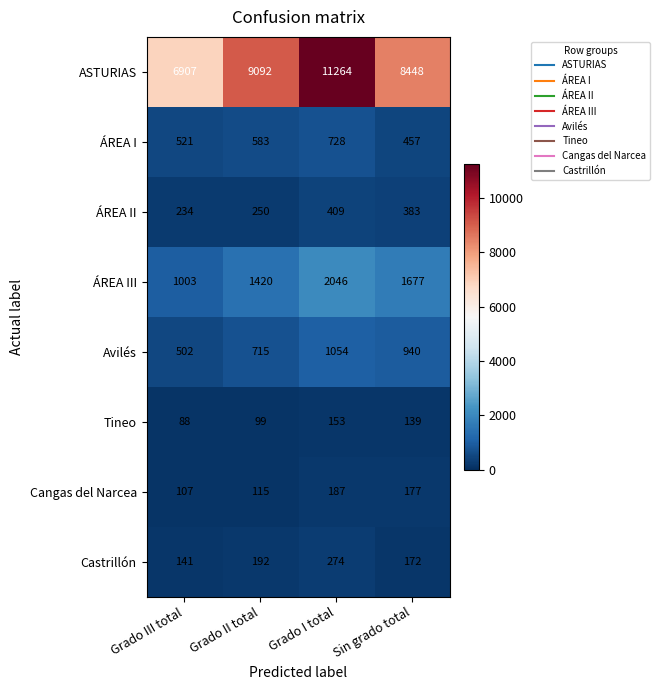

Which label corresponds to the largest value in the chart?

Grado I total